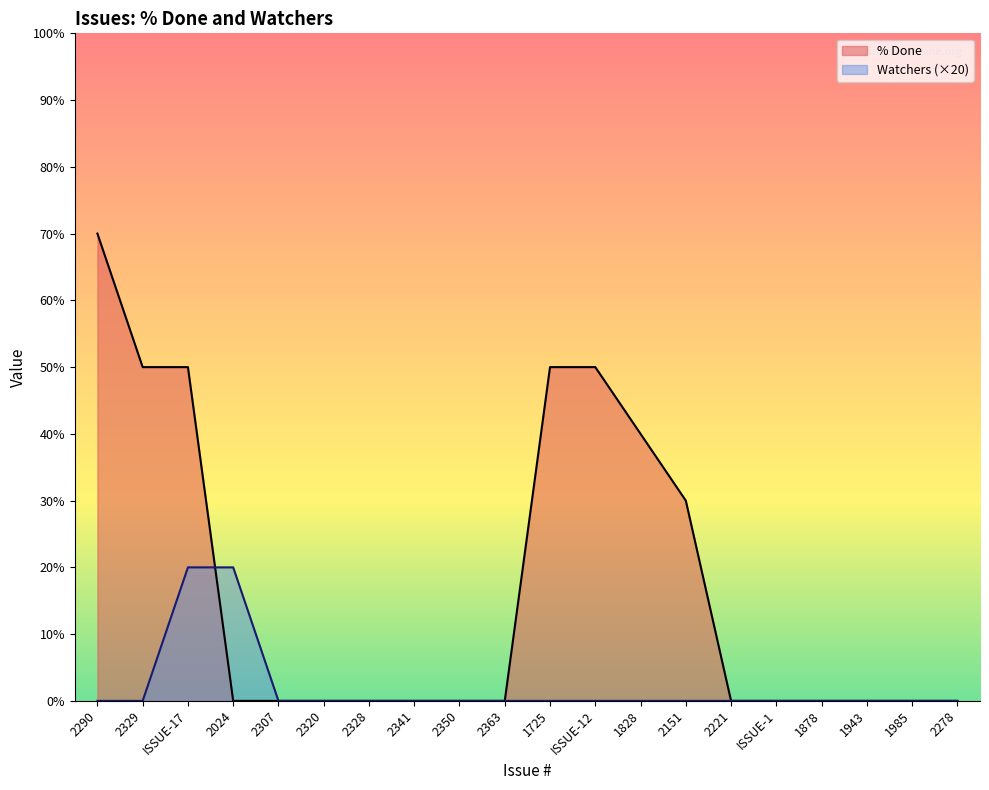

The value of Watchers at 2307 is 0. True or false?

True